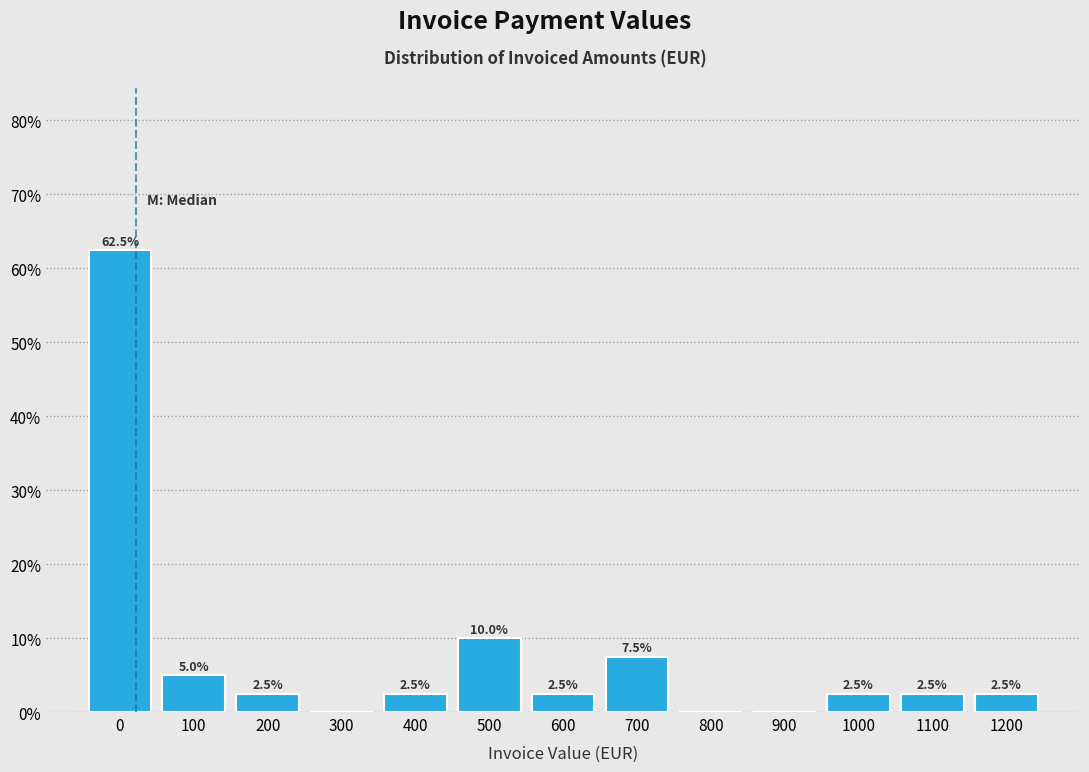

Reading left to right, transcribe all the data shown in this chart.

0=62.5	100=5.0	200=2.5	300=0.0	400=2.5	500=10.0	600=2.5	700=7.5	800=0.0	900=0.0	1000=2.5	1100=2.5	1200=2.5